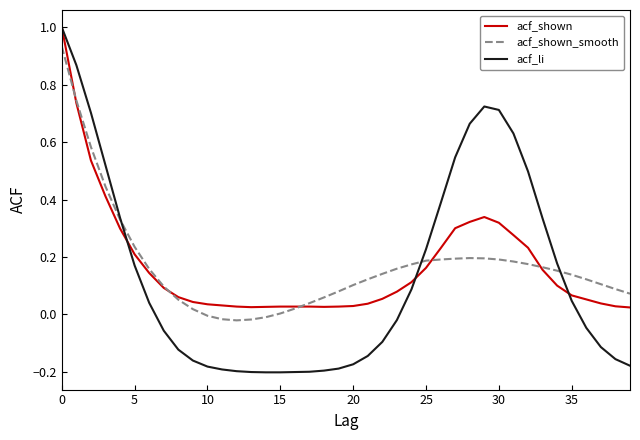

What is the maximum value shown in the chart?

1.0